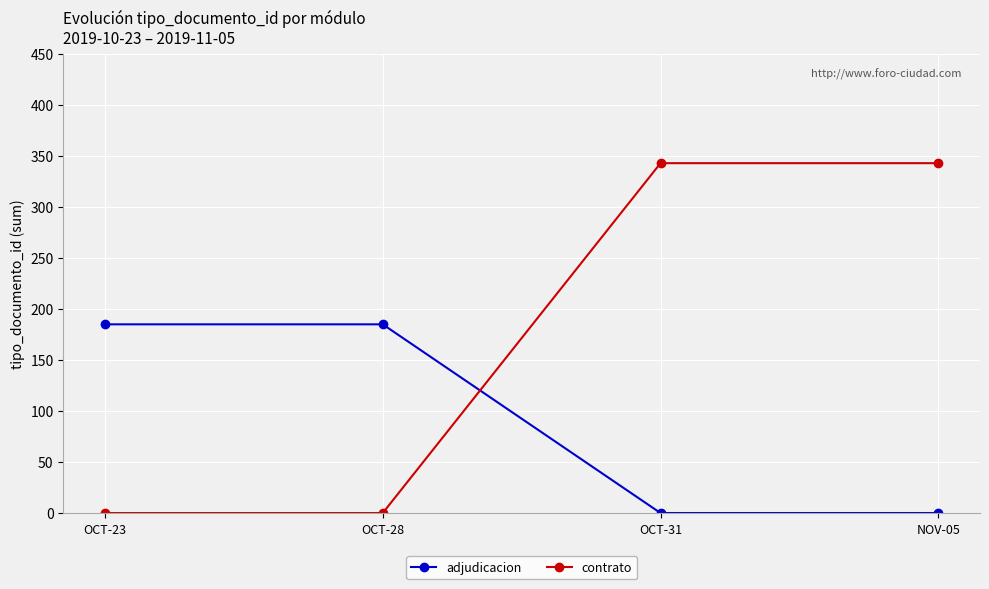

What is the label of the 3rd point from the left?

OCT-31